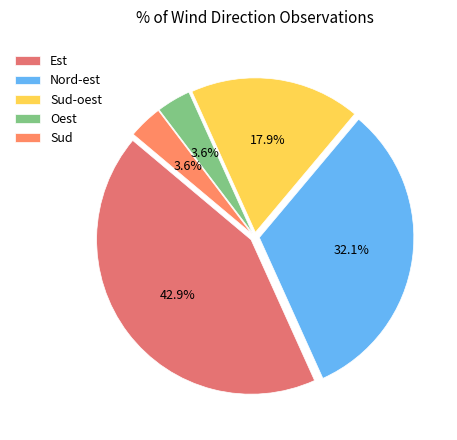

Is it true that Nord-est is 20% of the pie?

False